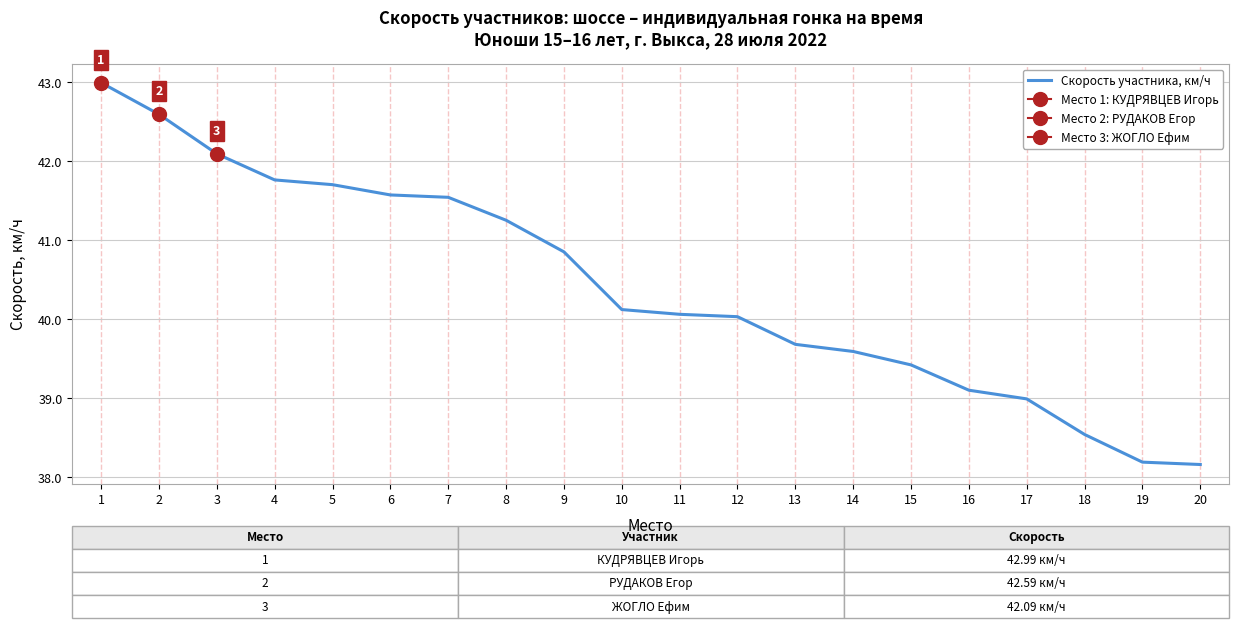

Is it true that the value at 7 is 66.2?

False